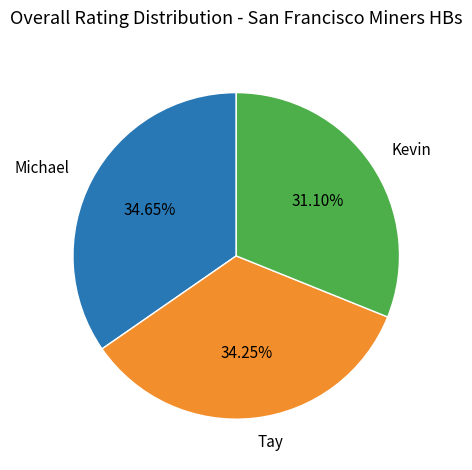

How many segments does this pie chart have?

3